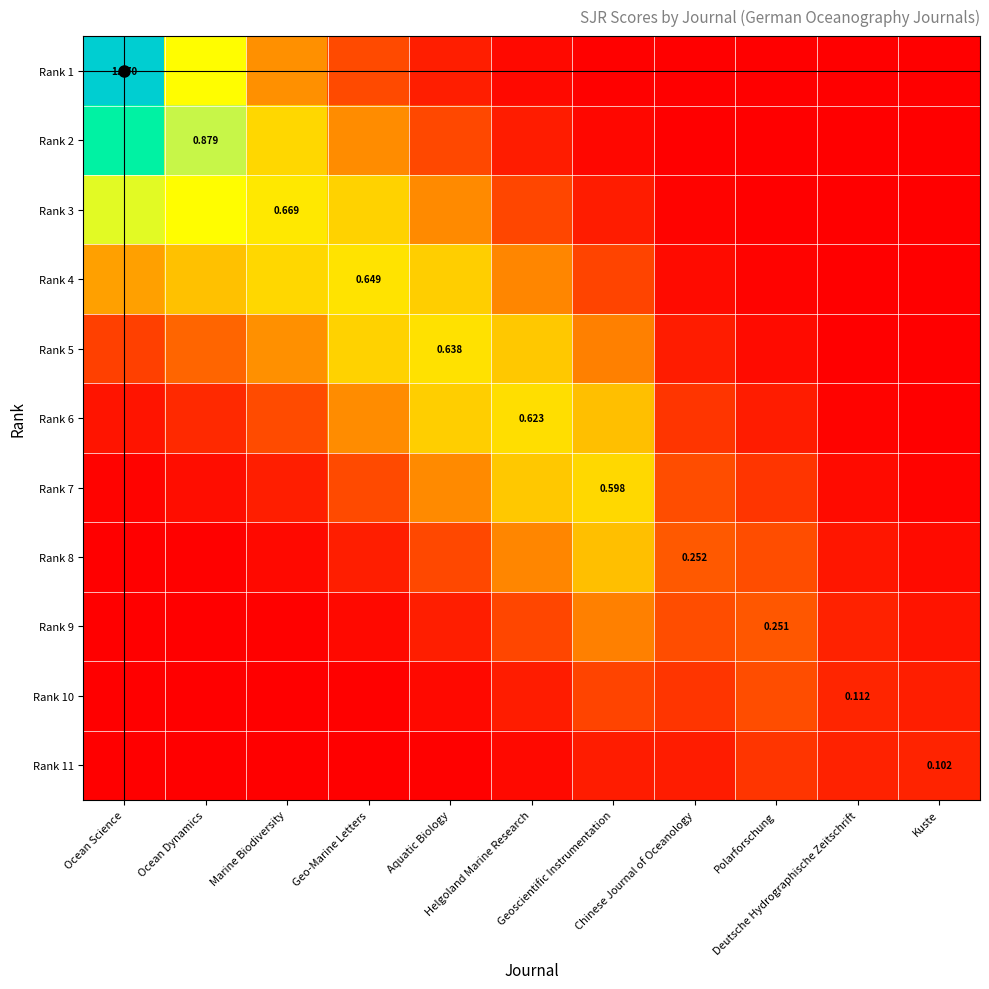

What is the difference between the Rank 6 values at Geoscientific Instrumentation and Geo-Marine Letters?

0.1